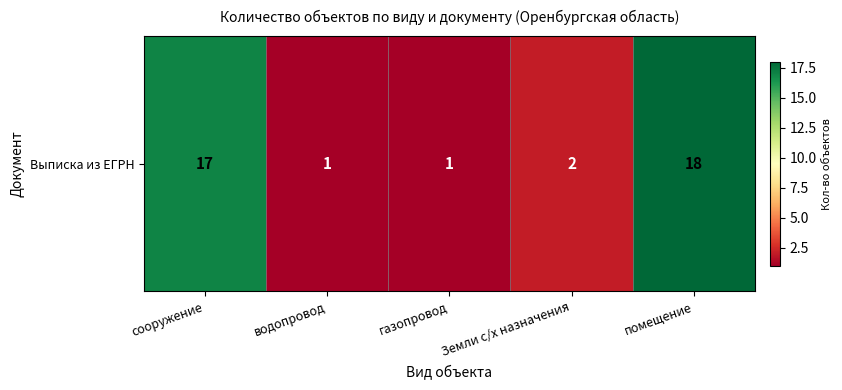

Where is the data nearest to the value 9?

Земли с/х назначения